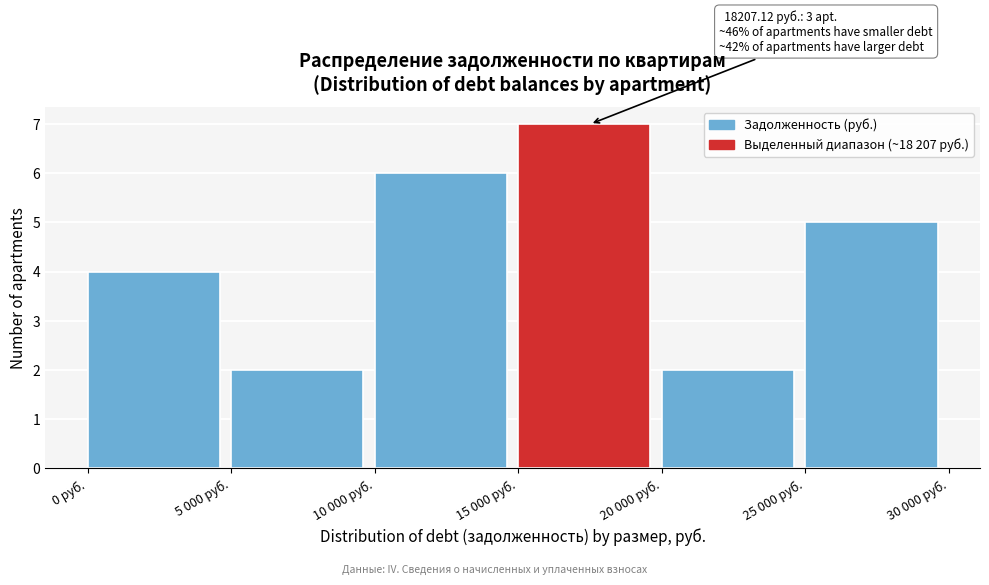

Reading left to right, list all the values displayed in this chart.

4	2	6	7	2	5